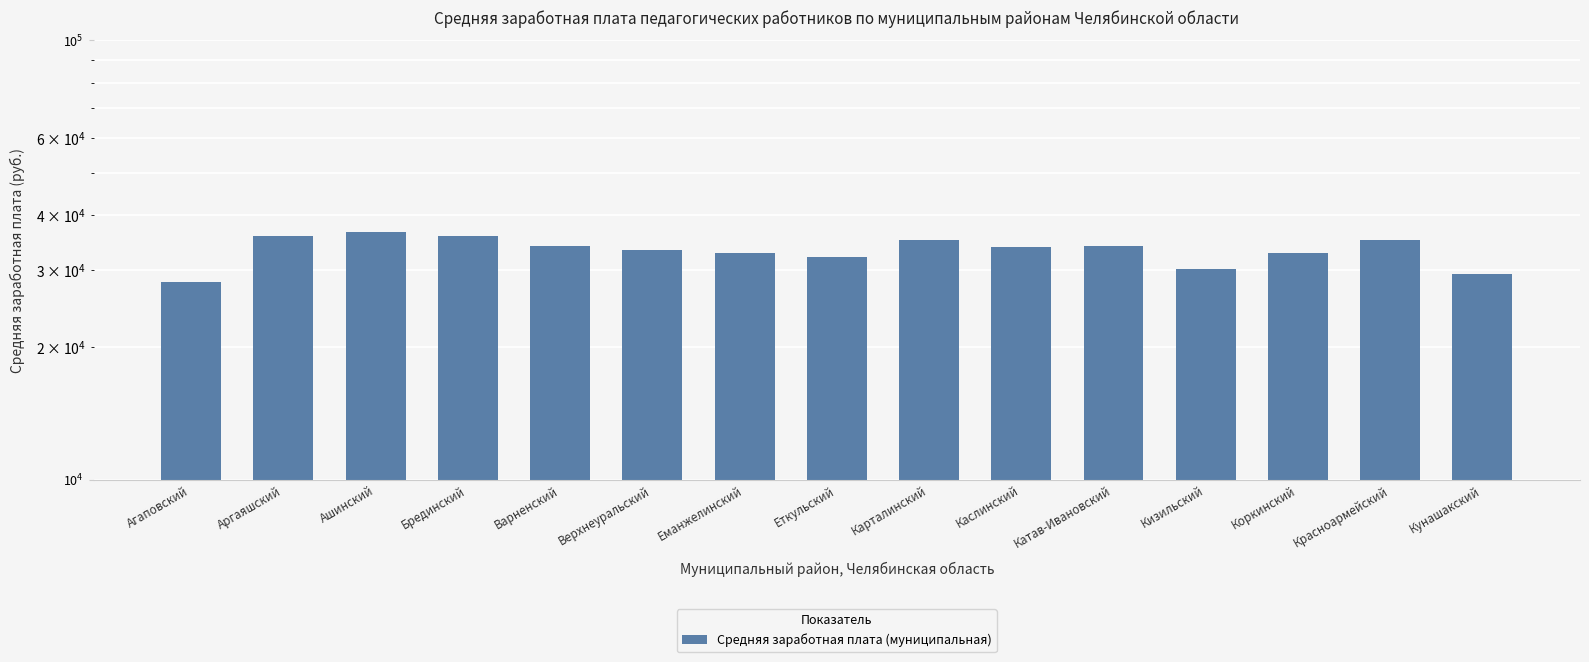

List the labels in order of value, largest first.

Ашинский, Брединский, Аргаяшский, Карталинский, Красноармейский, Катав-Ивановский, Варненский, Каслинский, Верхнеуральский, Коркинский, Еманжелинский, Еткульский, Кизильский, Кунашакский, Агаповский